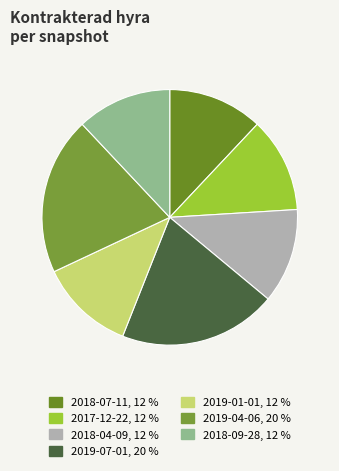

Count the number of slices in the pie.

7